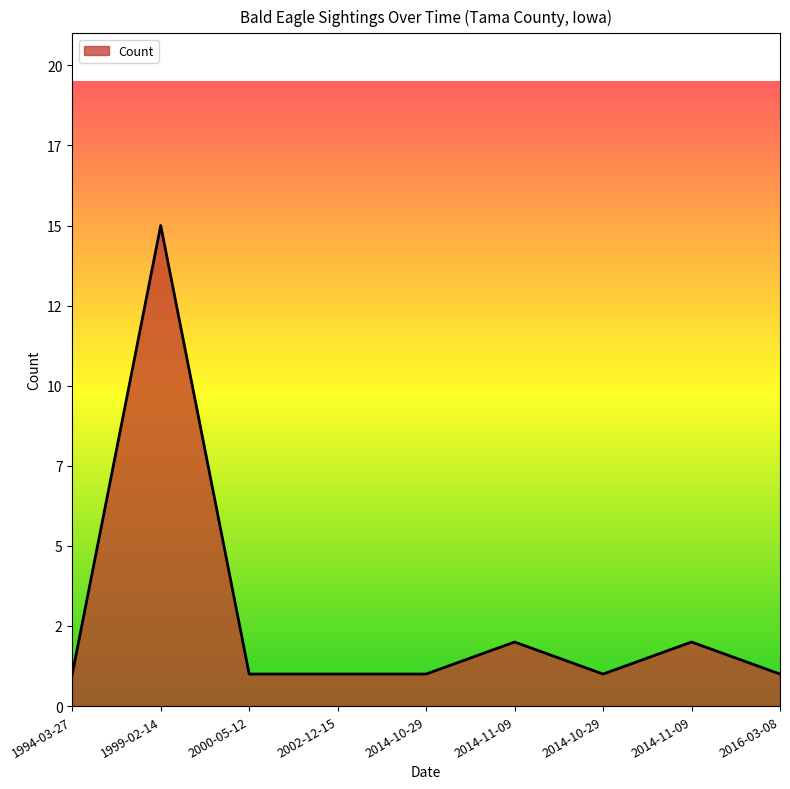

List the labels in order of value, largest first.

1999-02-14, 2014-11-09, 2014-11-09, 1994-03-27, 2000-05-12, 2002-12-15, 2014-10-29, 2014-10-29, 2016-03-08